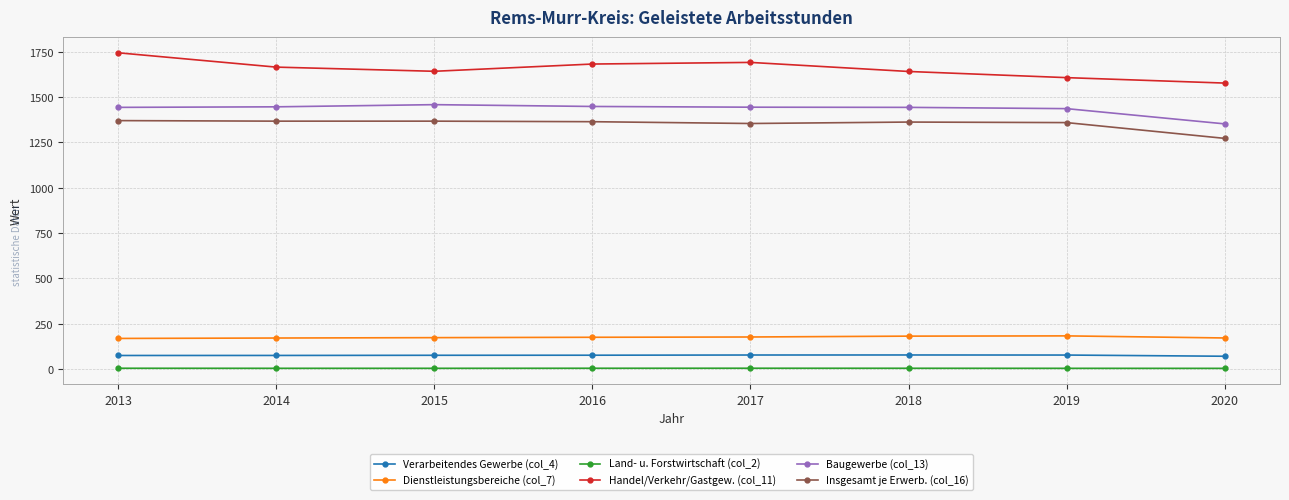

True or false: Handel/Verkehr/Gastgew. (col_11) and Dienstleistungsbereiche (col_7) cross at least once.

False